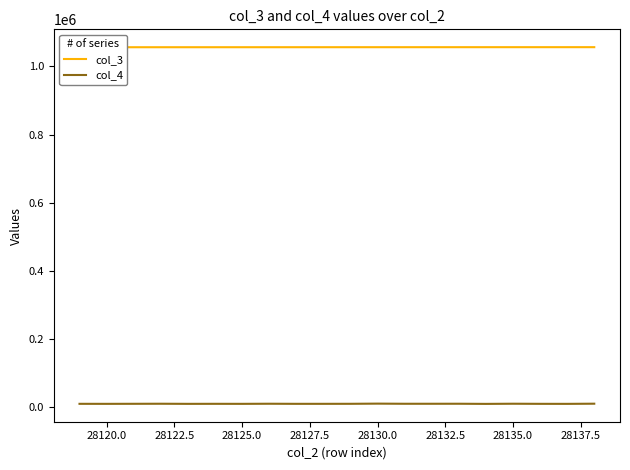

How many series are shown in this chart?

2